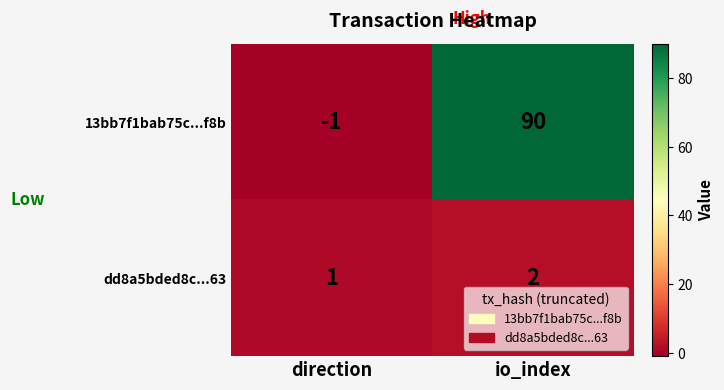

True or false: 13bb7f1bab75c...f8b has a value of 134 at io_index.

False